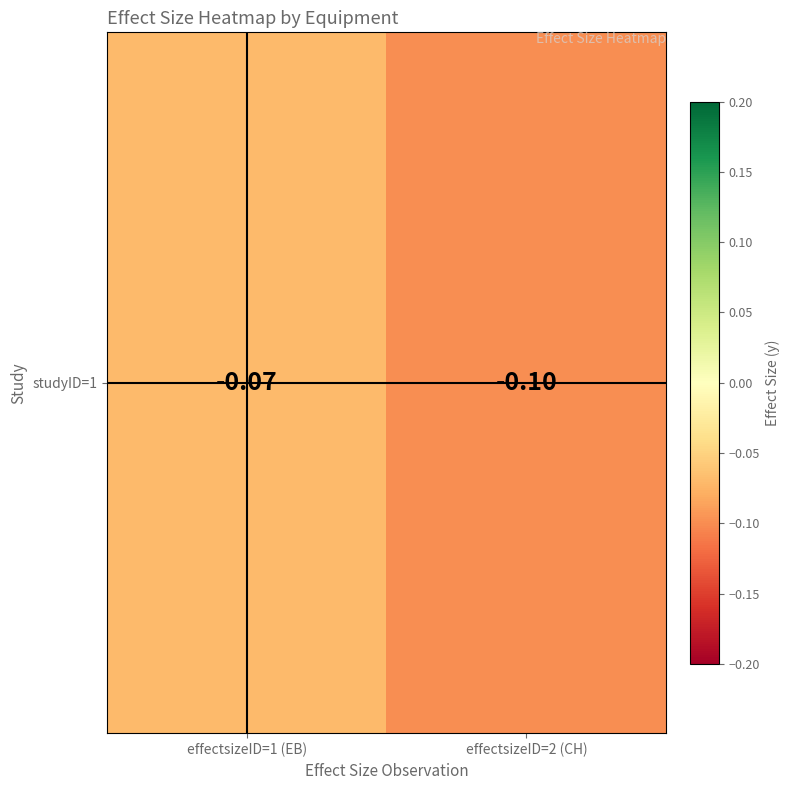

Which label corresponds to the smallest value in the chart?

effectsizeID=2 (CH)